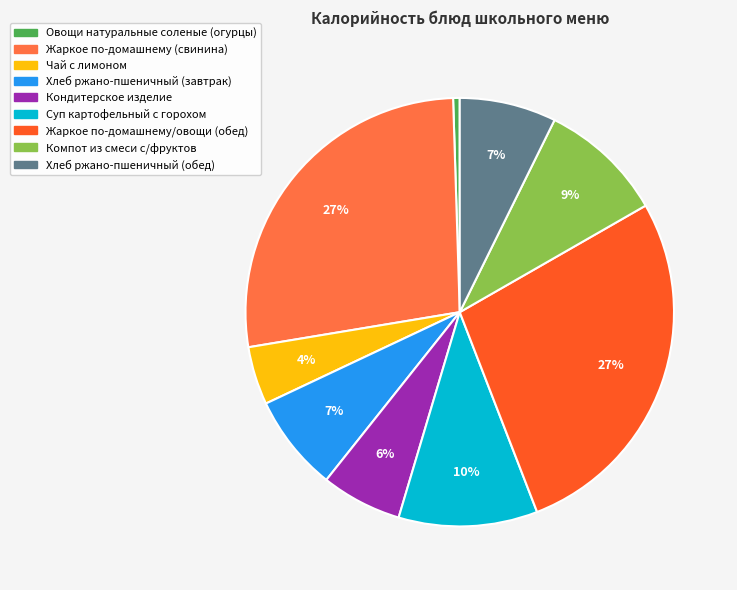

To the nearest percent, what is the average slice percentage?

11%